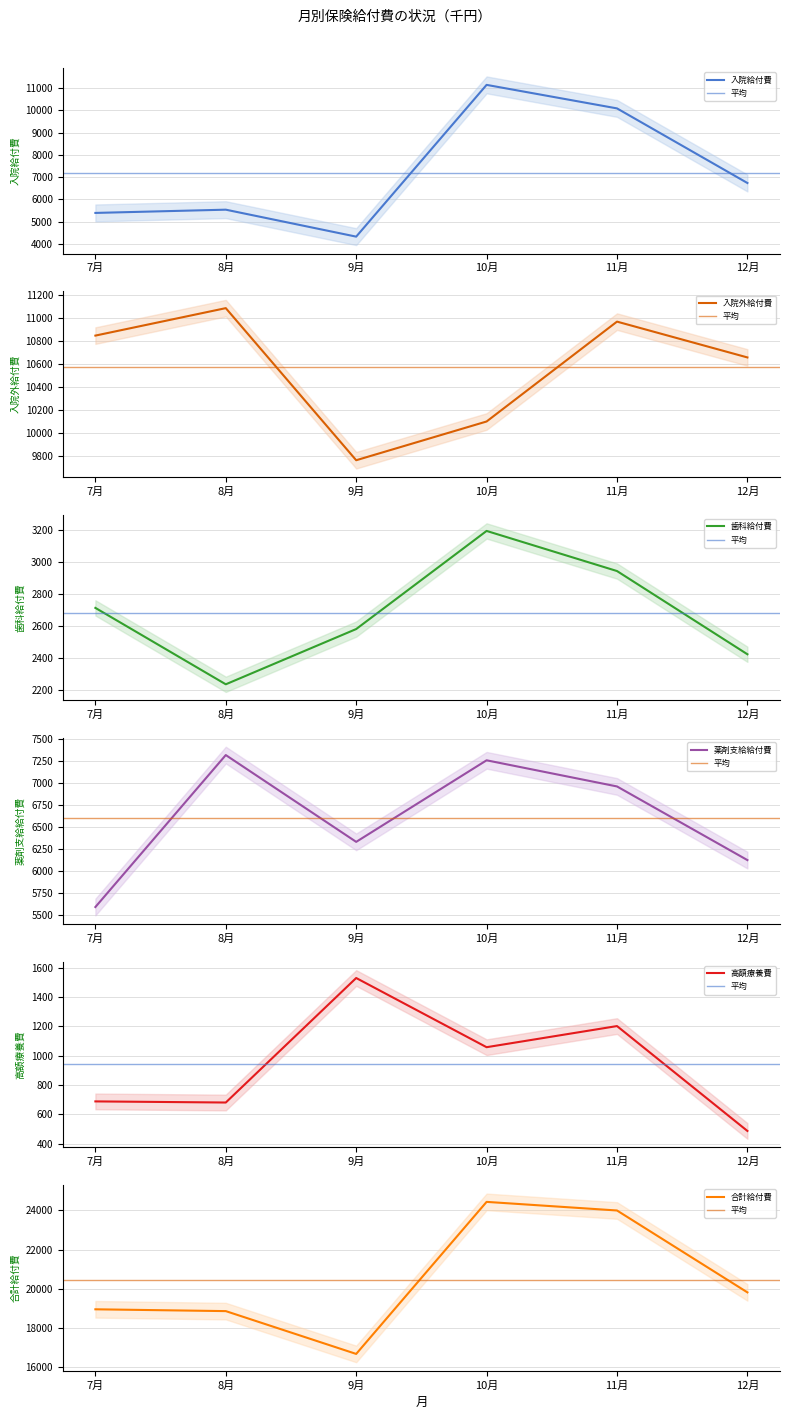

Where does the 薬剤支給給付費 series first go above 6962?

8月